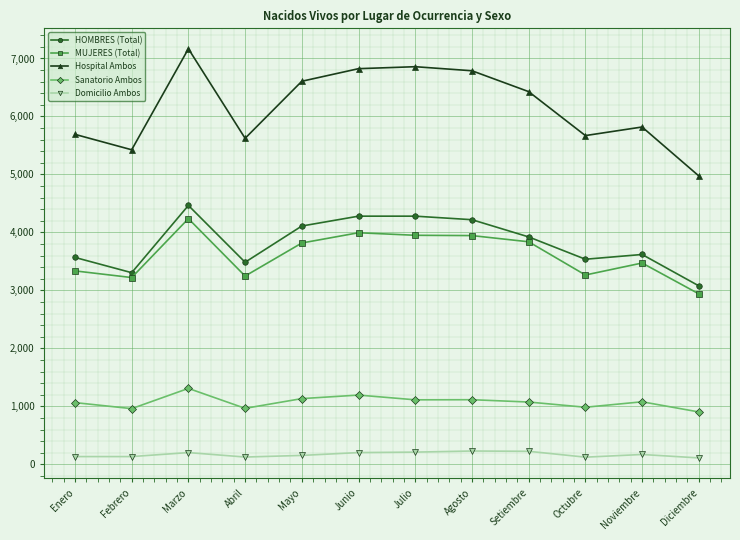

Which series has the largest total across all categories?

Hospital Ambos